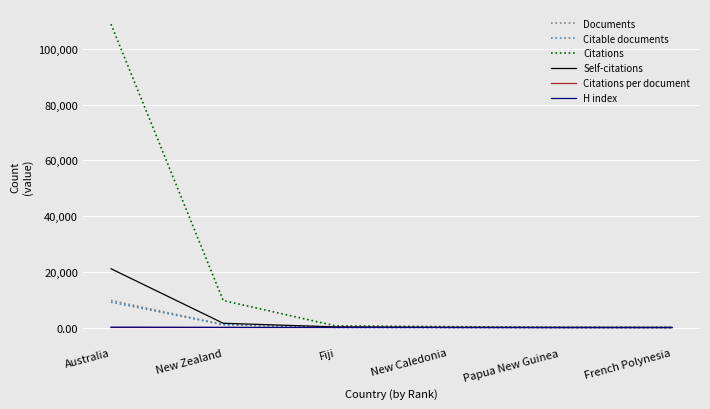

Which series has the largest range (max minus min)?

Citations